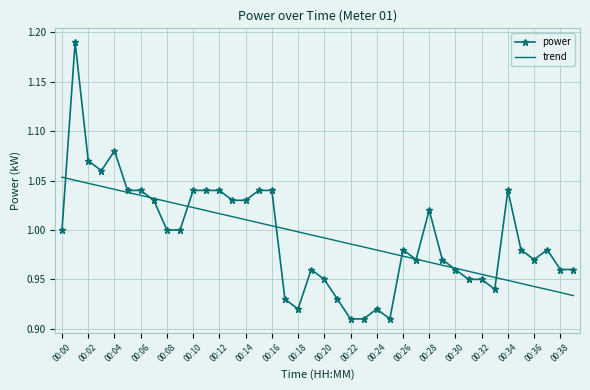

Which series has the largest range (max minus min)?

power